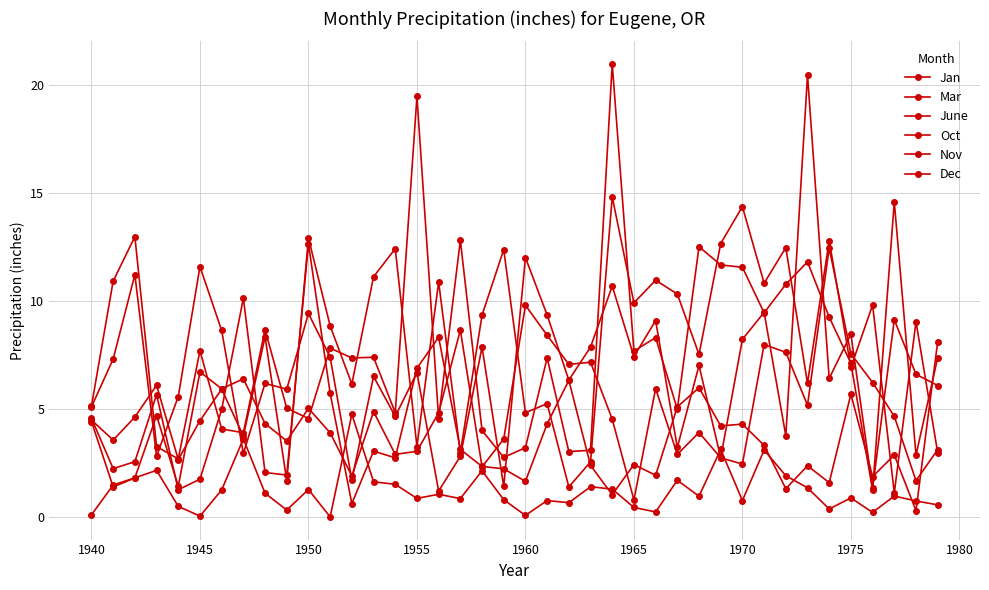

How many series are shown in this chart?

6